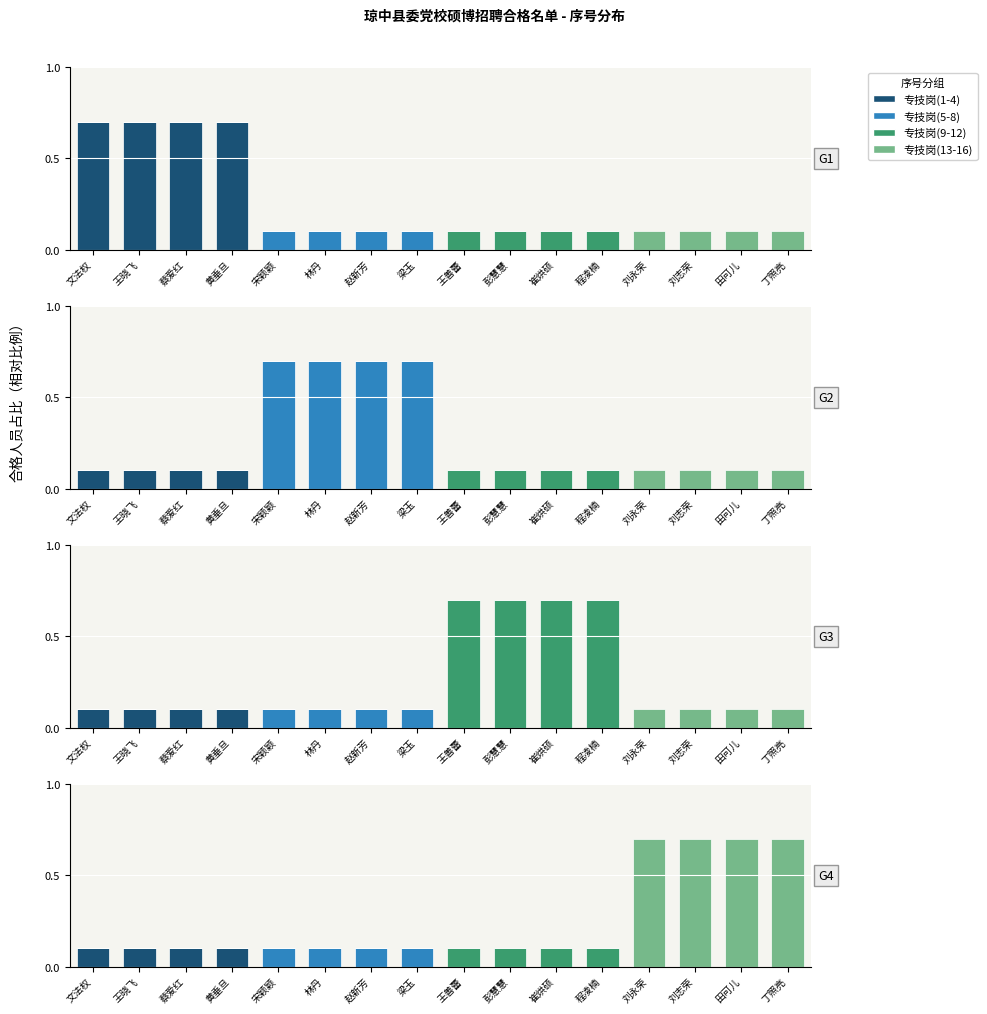

The value of 专技岗(5-8) at 田可儿 is -0.1. True or false?

False